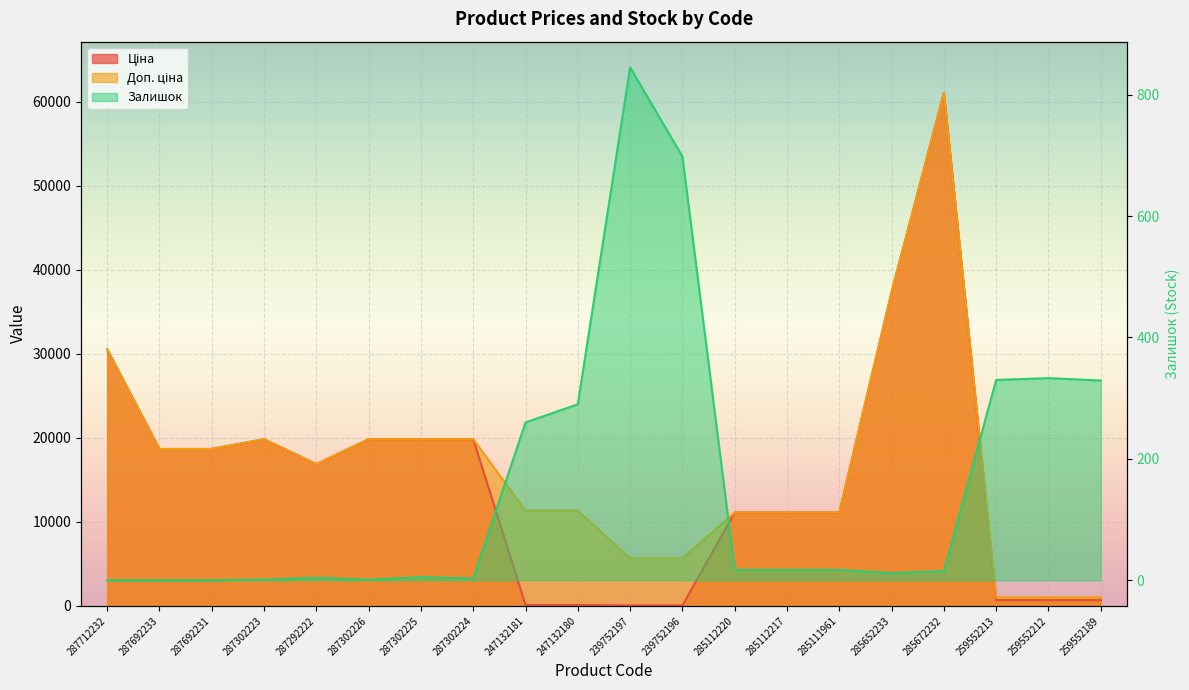

Which series has the largest total across all categories?

Доп. ціна